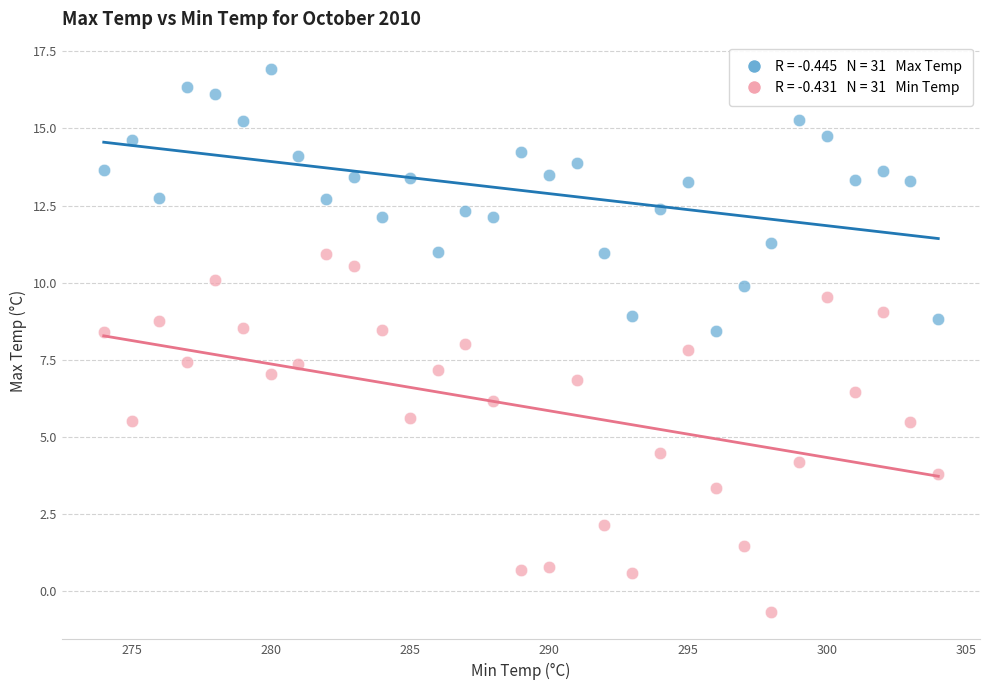

Across all data points, what is the range of X values (max minus min)?

30.0